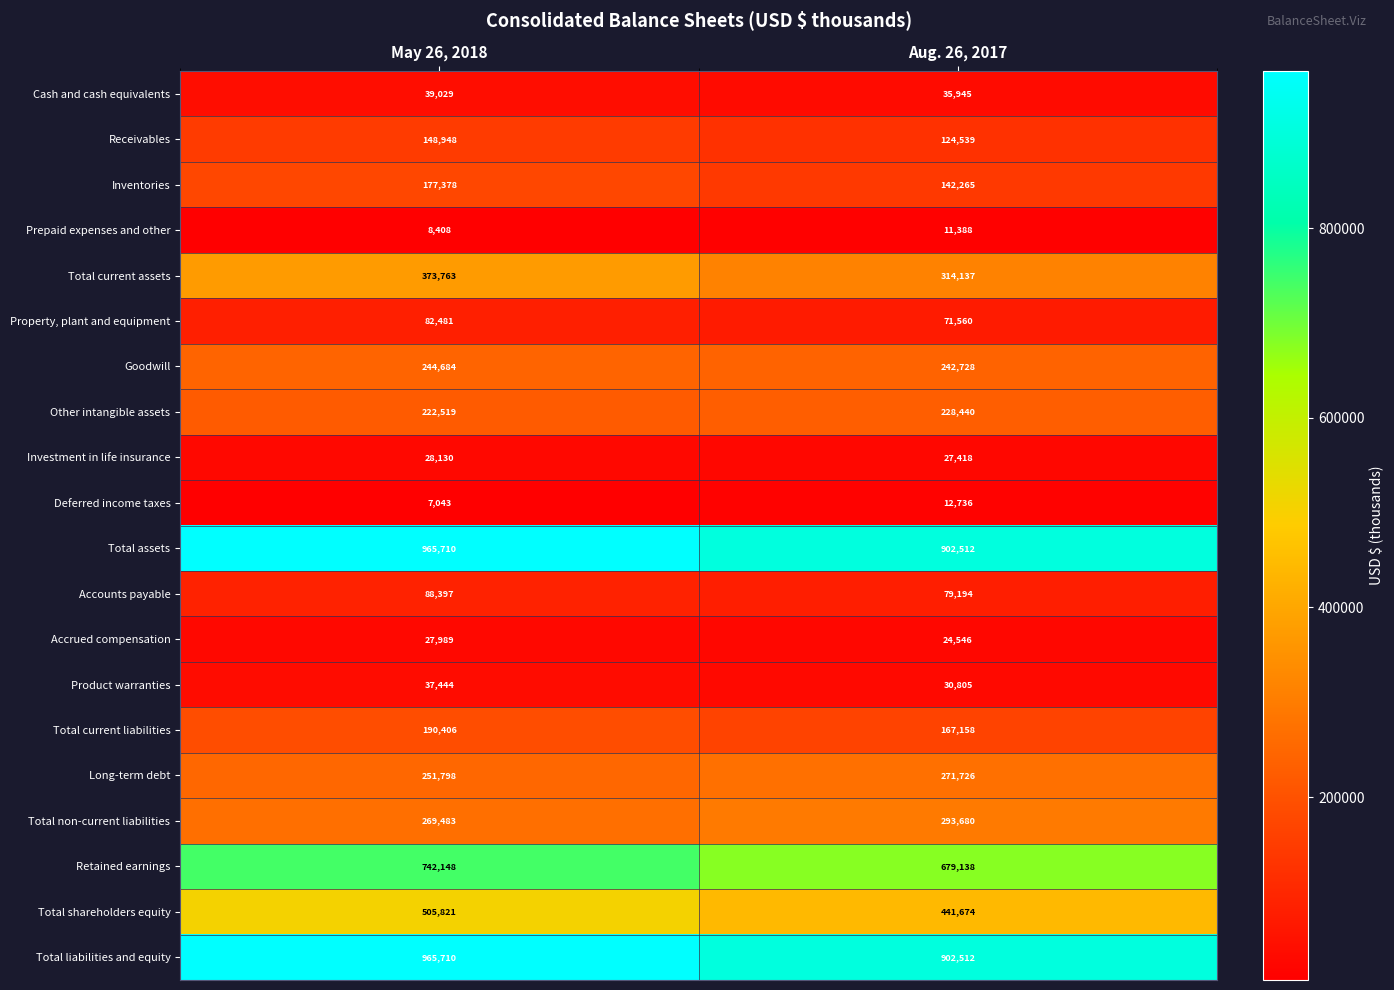

At how many categories does at least one series exceed 526764?

2